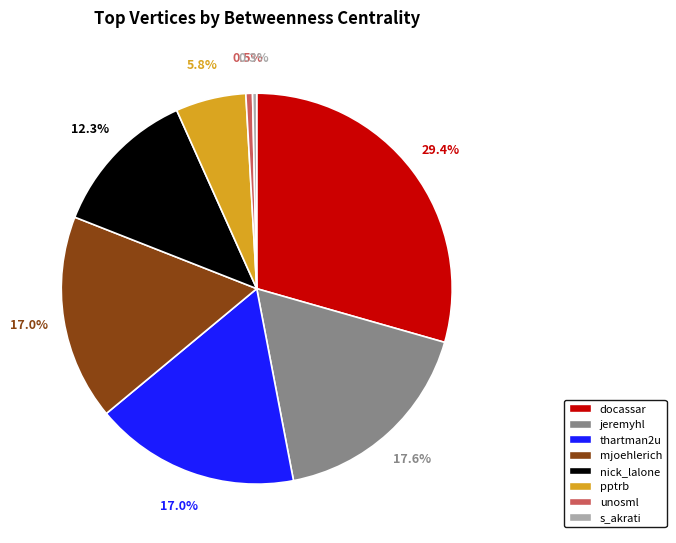

Between thartman2u and pptrb, which is larger?

thartman2u